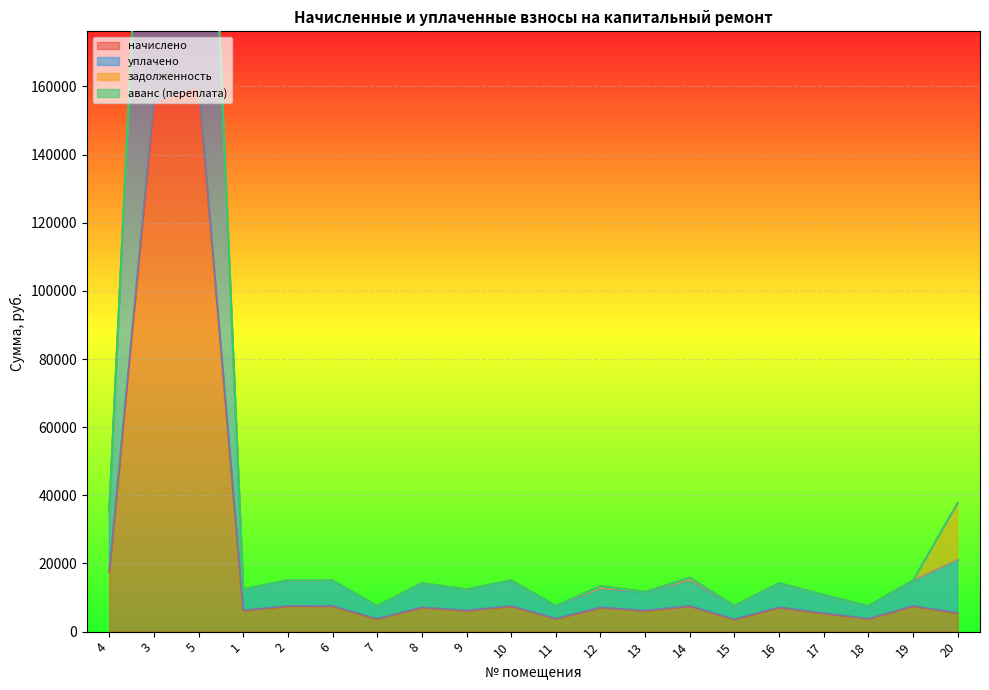

What is the sum of all уплачено values?

899424.5